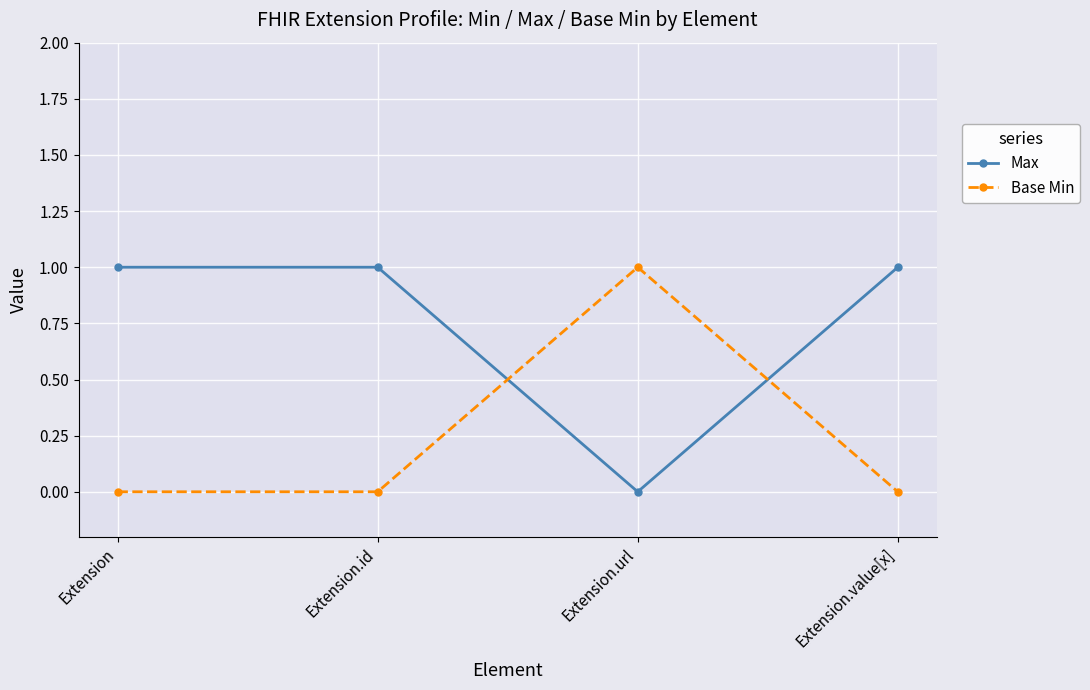

Reading left to right, what are all the values shown in this chart?

Max: 1	1	0	1
Base Min: 0	0	1	0